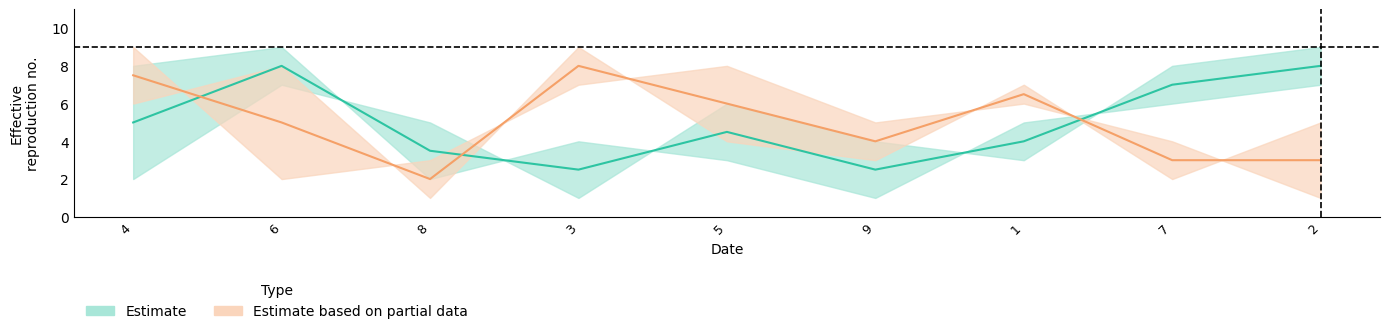

What is the maximum value shown in the chart?

9